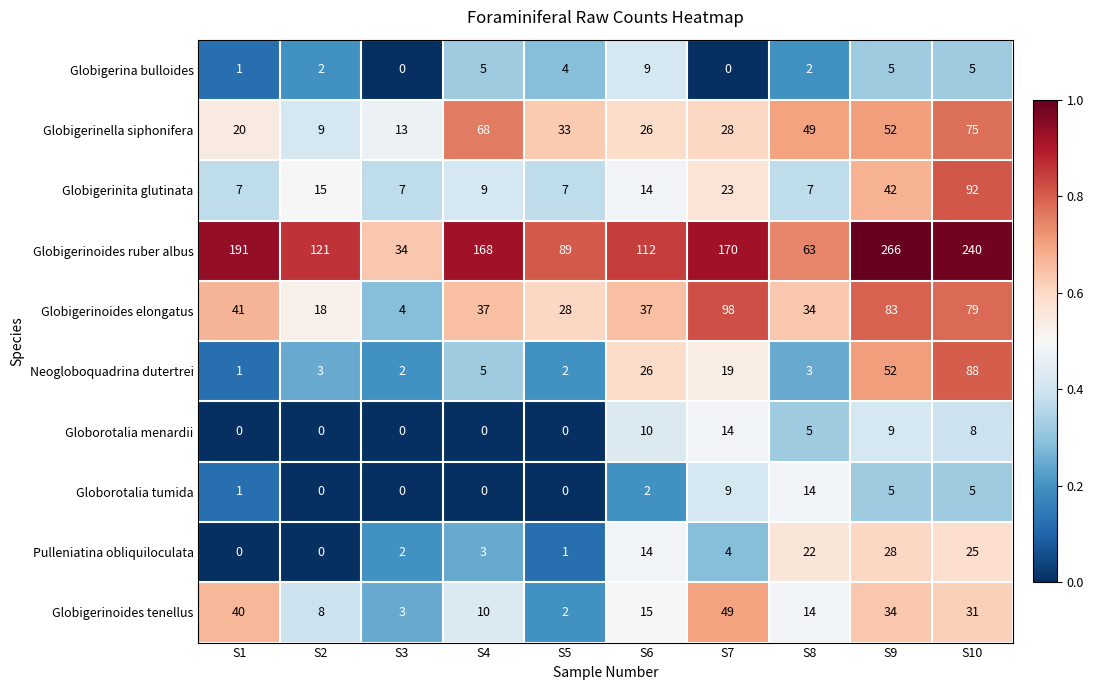

Where does the Globigerinella siphonifera series first go above 33?

S4